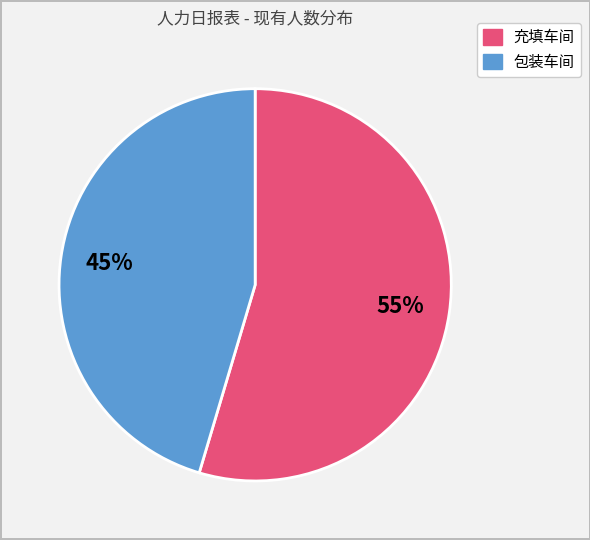

To the nearest percent, what is the average slice percentage?

50%